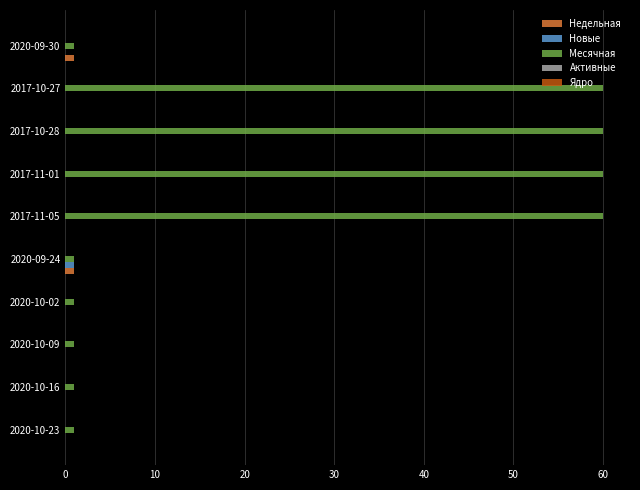

What is the maximum value for Месячная?

60